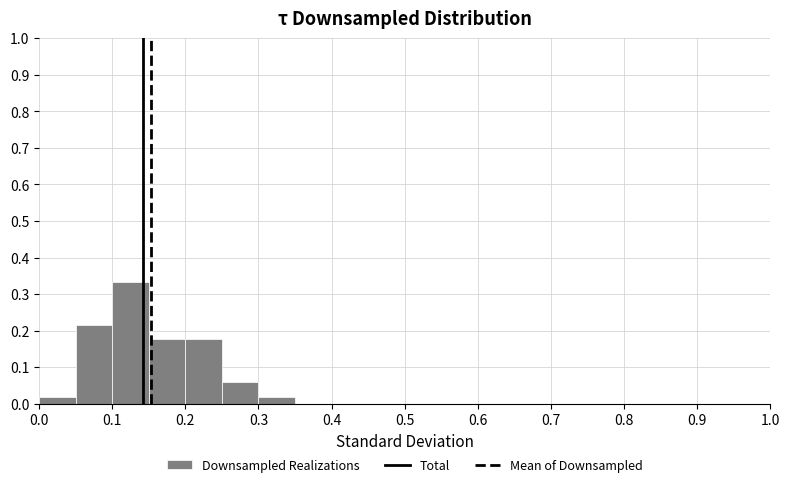

Which range on the x-axis has the tallest bar?

0.10 to 0.15